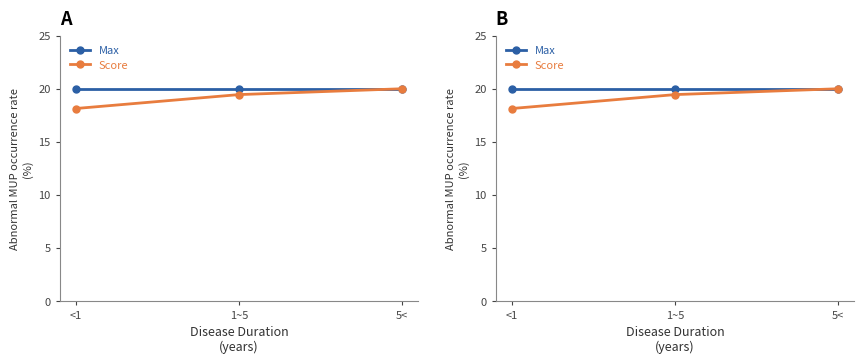

Reading left to right, extract all data points from this chart.

Max: 20.0	20.0	20.0
Score: 18.1	19.4	20.0